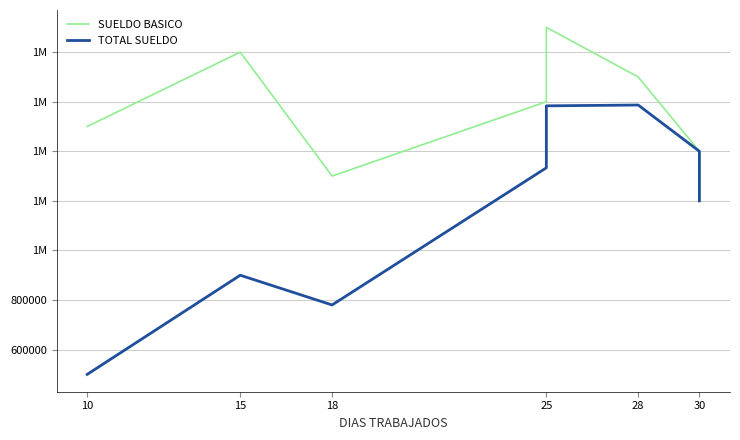

True or false: TOTAL SUELDO and SUELDO BASICO cross at least once.

False